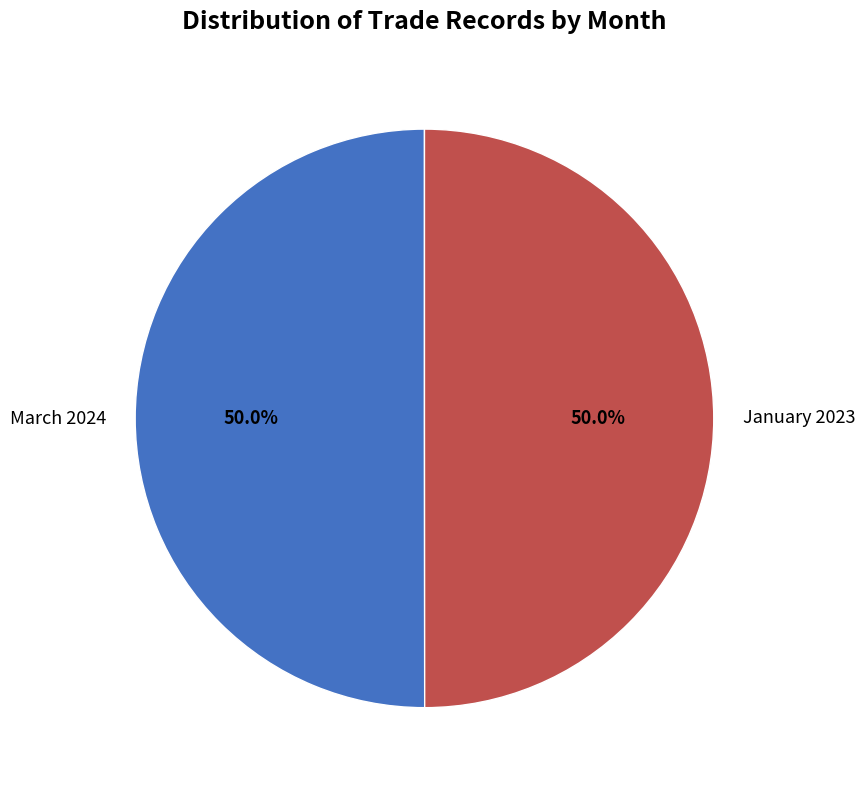

What is the ratio of the value at March 2024 to the value at January 2023?

1.0